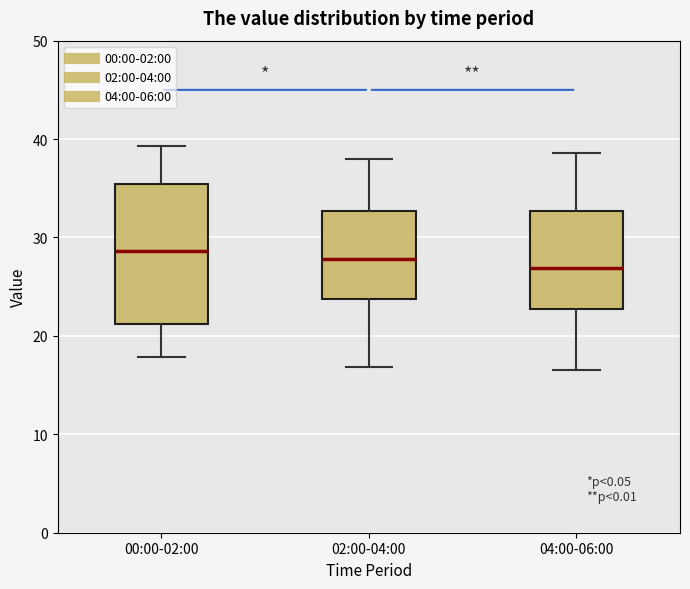

Which box has the lowest median line?

04:00-06:00